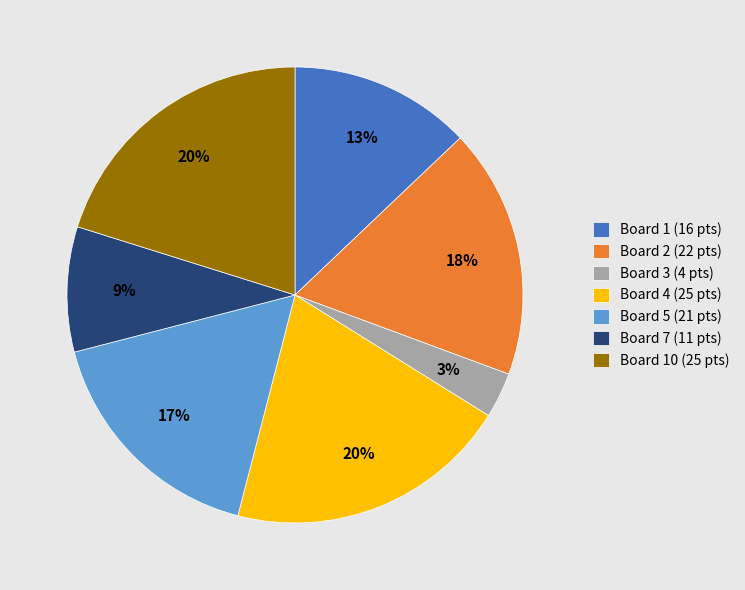

Do Board 4 (25 pts) and Board 5 (21 pts) together represent more than half of the pie?

No